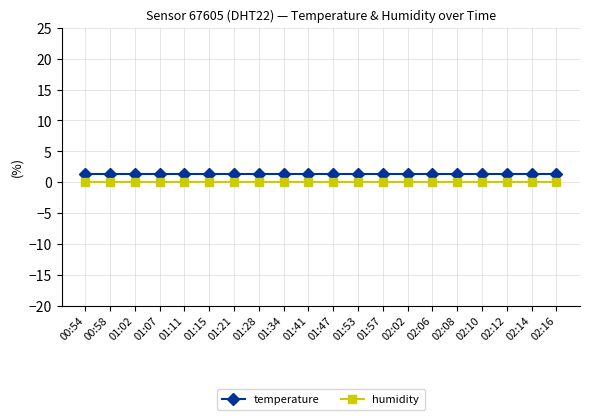

What is the total value across all series at 01:02?

1.3